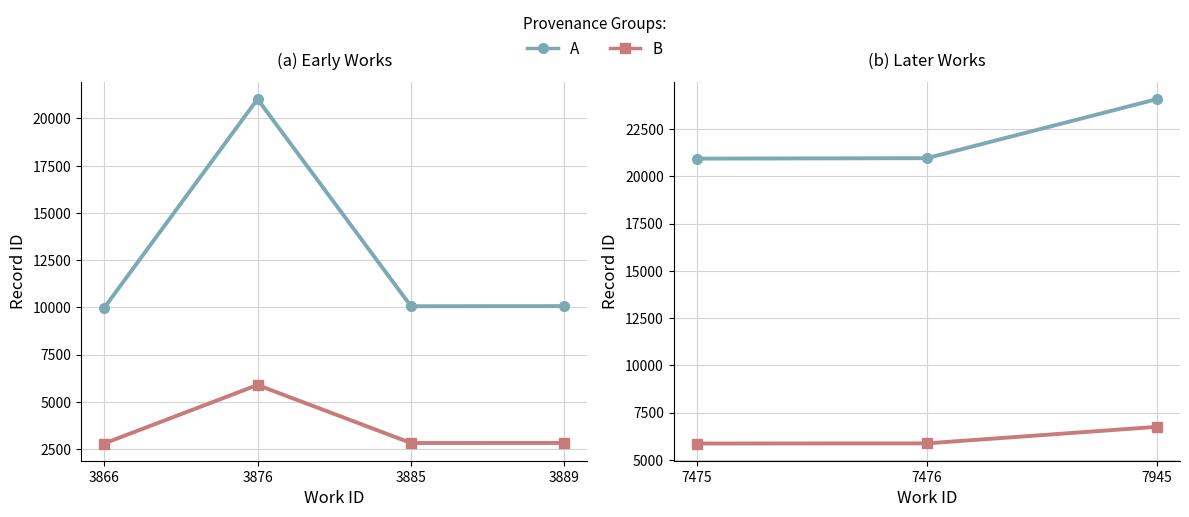

The value of B at 7945 is 10535.6. True or false?

False